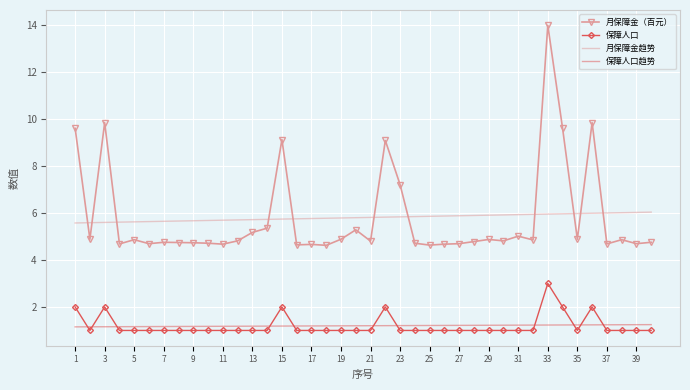

Rank the series by their maximum value, from lowest to highest.

保障人口趋势, 保障人口, 月保障金趋势, 月保障金（百元）